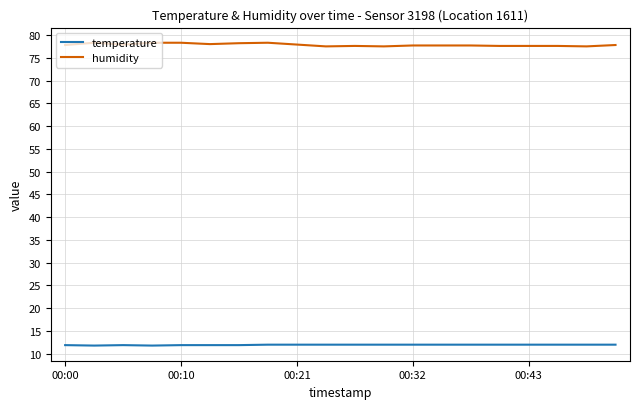

Which series has the largest range (max minus min)?

humidity